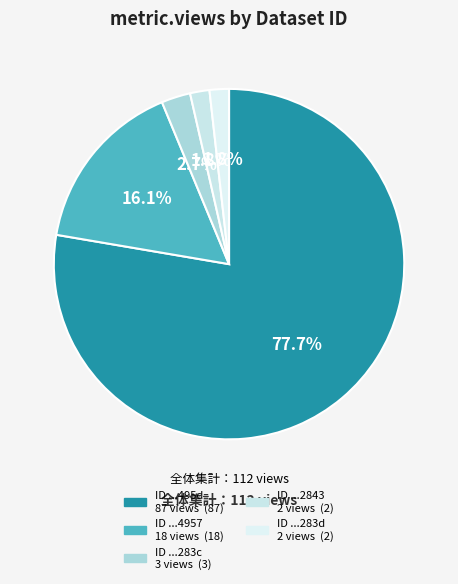

What is the largest slice in the pie chart?

5da02871454ae30522d4495d